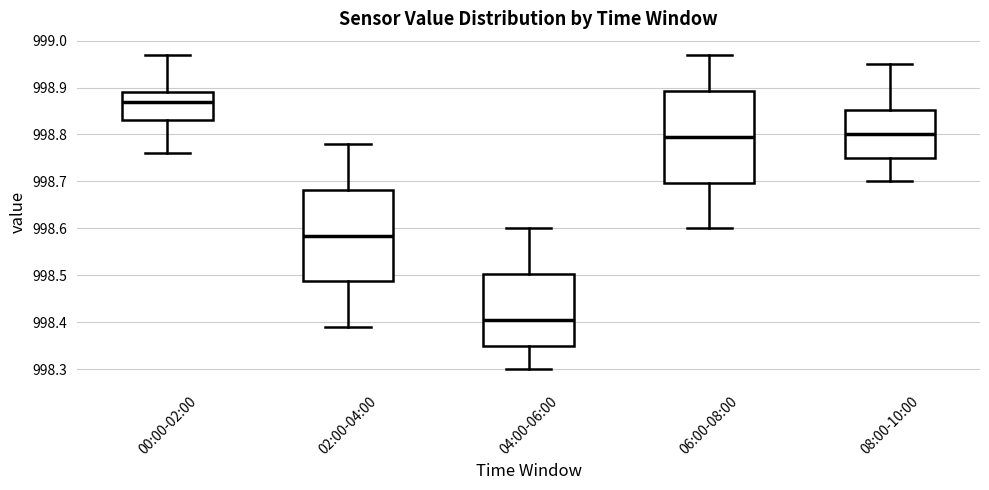

Reading left to right, transcribe this box plot: for each box, give where its median line is, the range the box spans, and where its two whiskers end, as read against the y-axis. The values are not printed on the chart, so give them approximately, as read against the axis.

00:00-02:00: median 998.87, box 998.83 to 998.89, whiskers 998.76 to 998.97
02:00-04:00: median 998.59, box 998.49 to 998.68, whiskers 998.39 to 998.78
04:00-06:00: median 998.41, box 998.35 to 998.50, whiskers 998.30 to 998.60
06:00-08:00: median 998.80, box 998.70 to 998.89, whiskers 998.60 to 998.97
08:00-10:00: median 998.80, box 998.75 to 998.85, whiskers 998.70 to 998.95